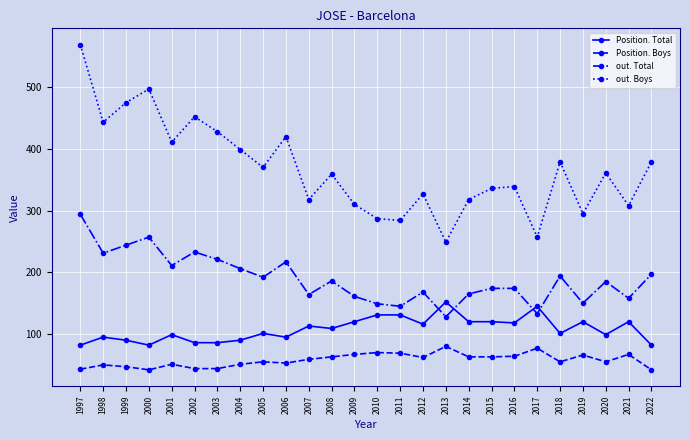

How many data points in out. Total are less than 186?

13